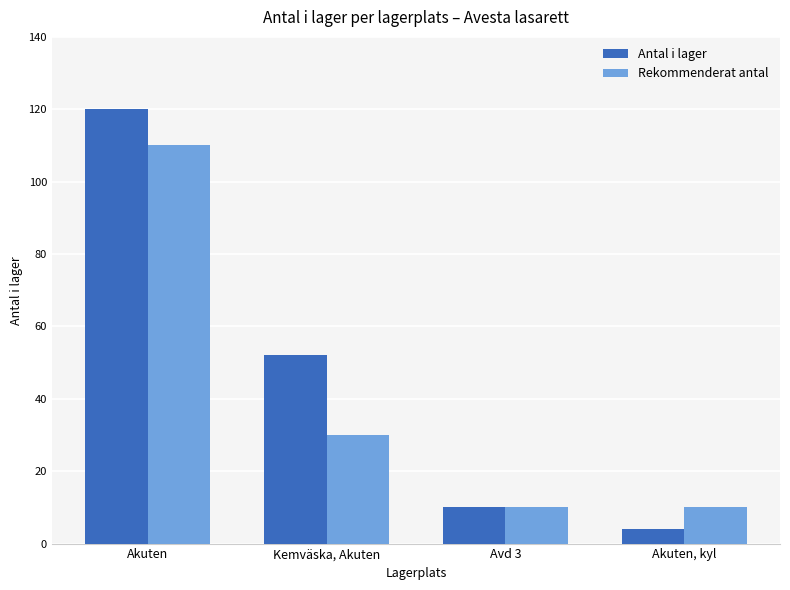

At which label does Rekommenderat antal first exceed 30?

Akuten